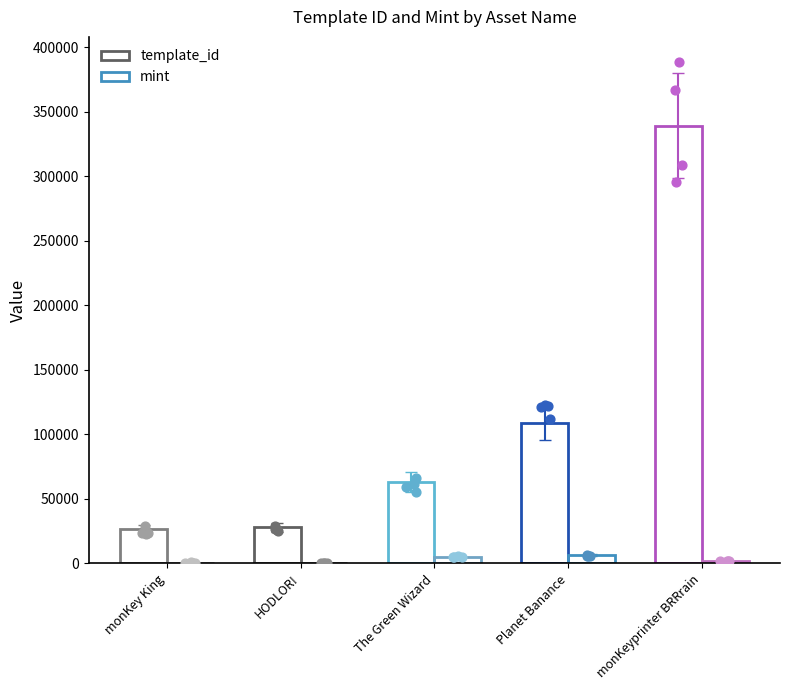

At how many categories does at least one series exceed 106752?

2